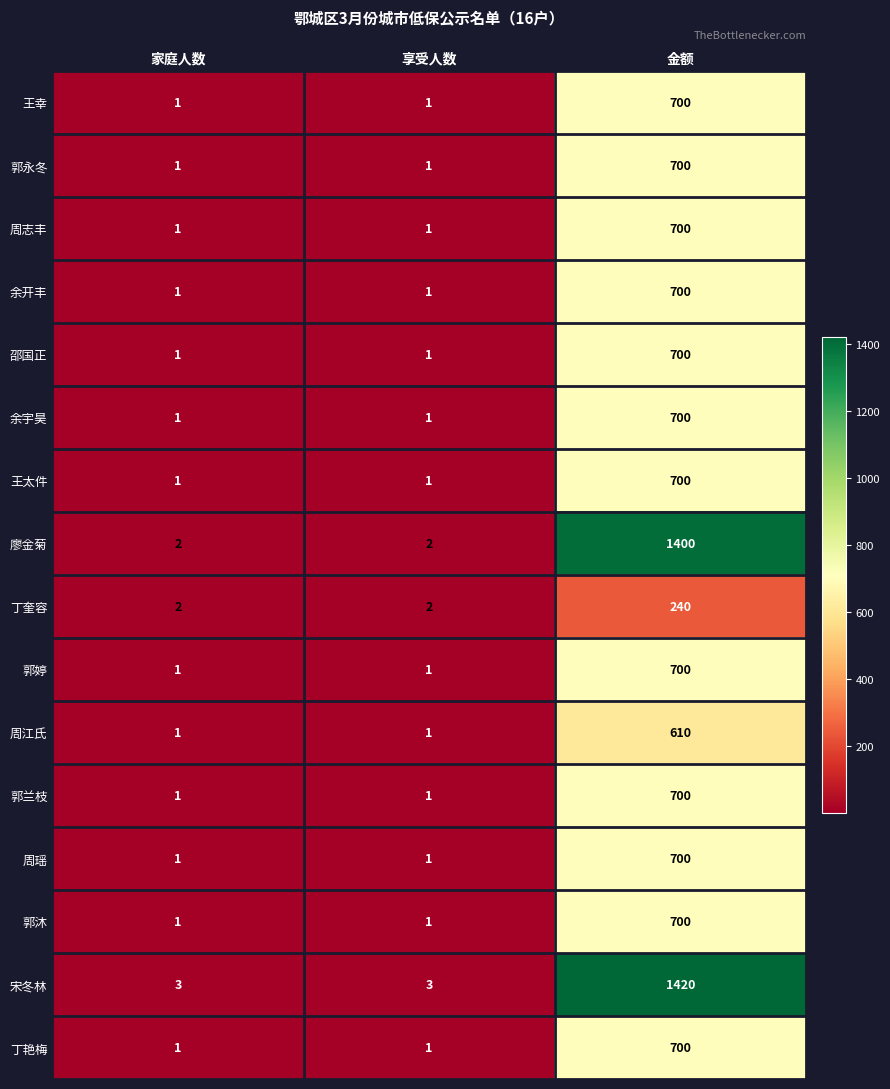

Which series has the widest spread of values?

宋冬林